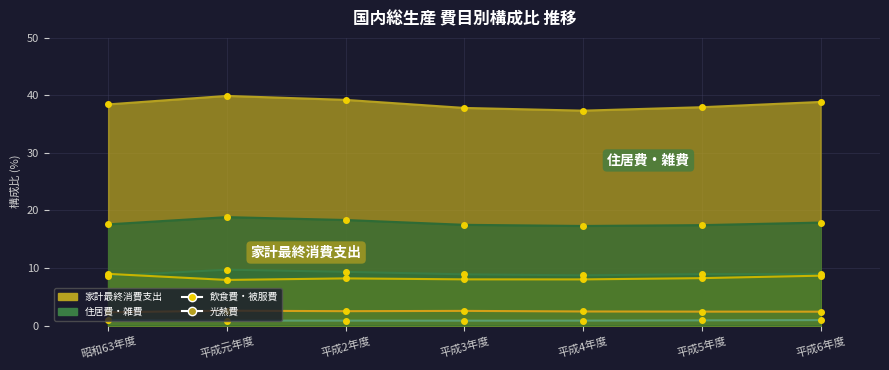

How many 光熱費 values are between 0 and 1?

7